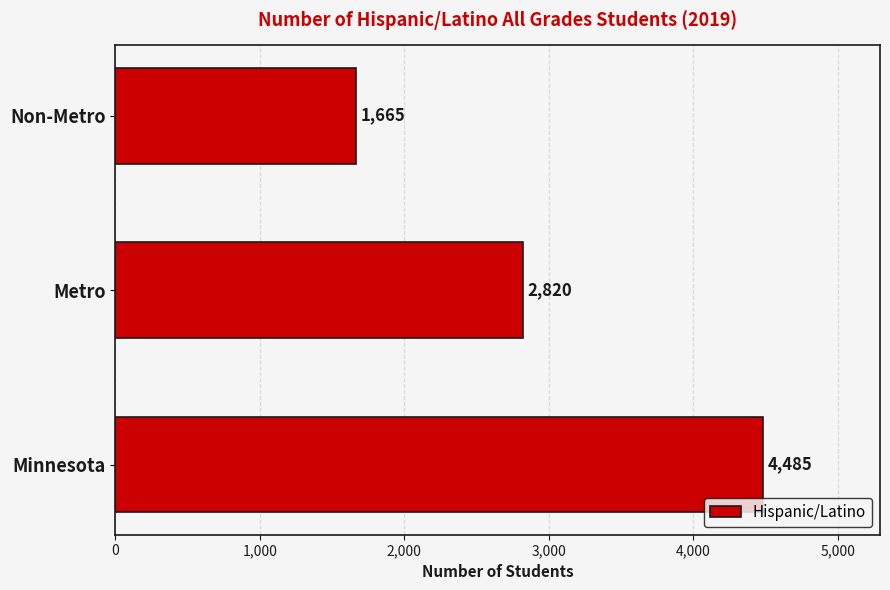

What is the change in value from Minnesota to Non-Metro?

-2820